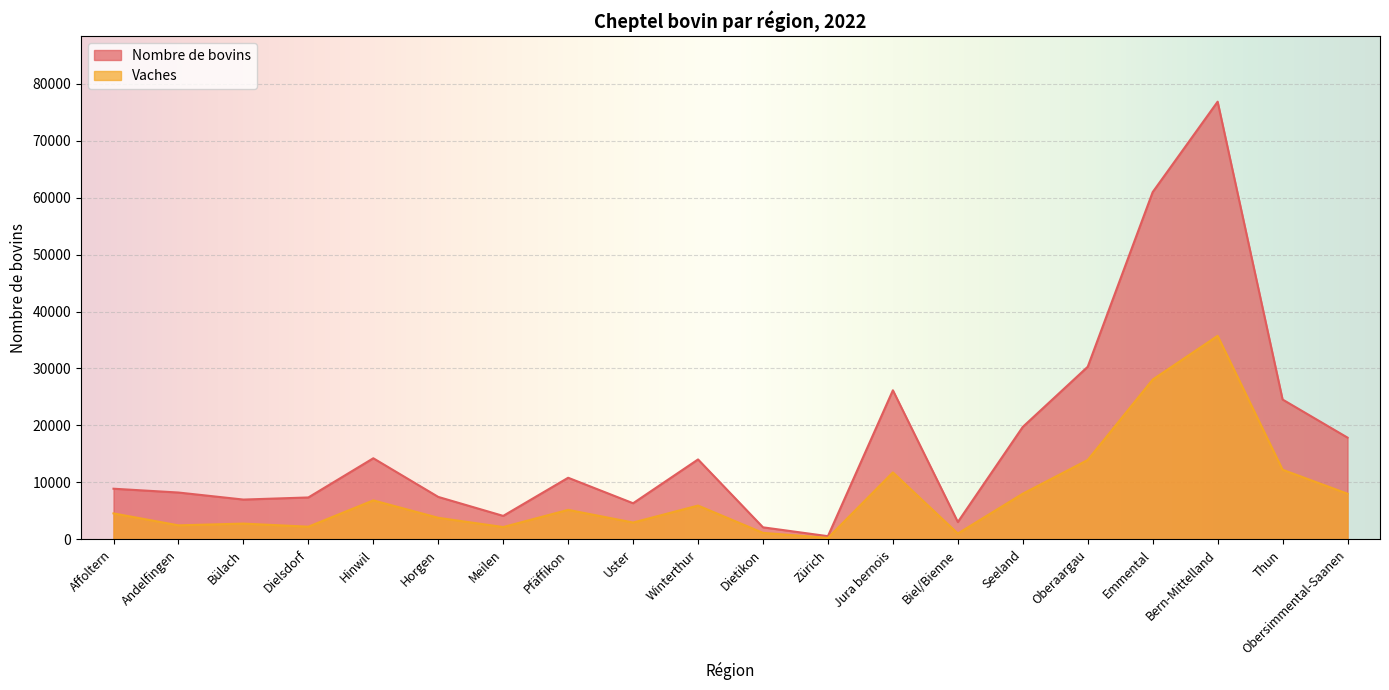

Does the chart display data point markers on the line(s)?

No